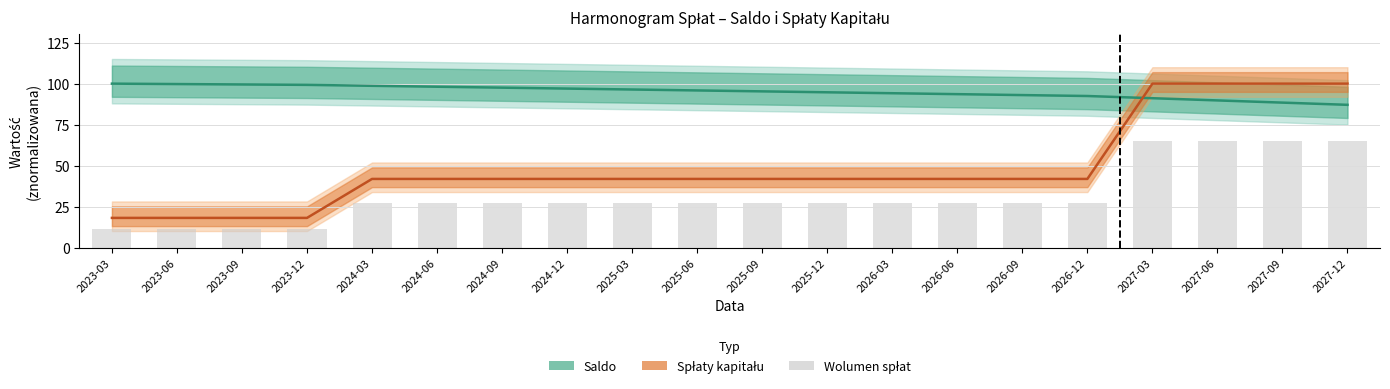

What is the value of the Spłaty kapitału bar at the 14th from the left?

42.1